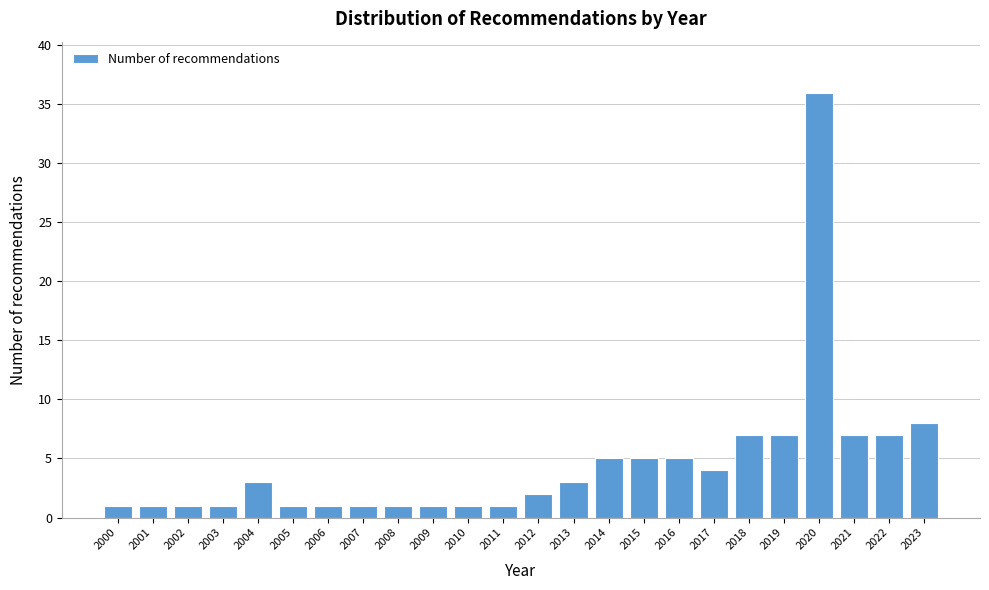

Reading right to left, extract all data points from this chart.

8	7	7	36	7	7	4	5	5	5	3	2	1	1	1	1	1	1	1	3	1	1	1	1